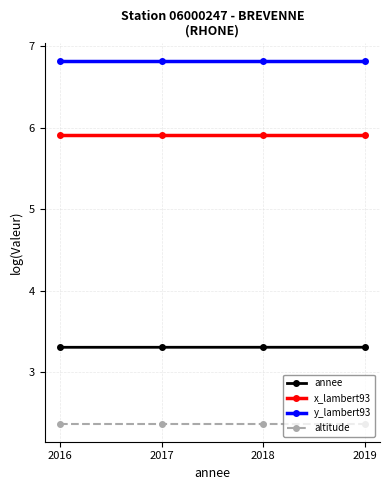

The x_lambert93 series shows 2.9 at 2017. True or false?

False